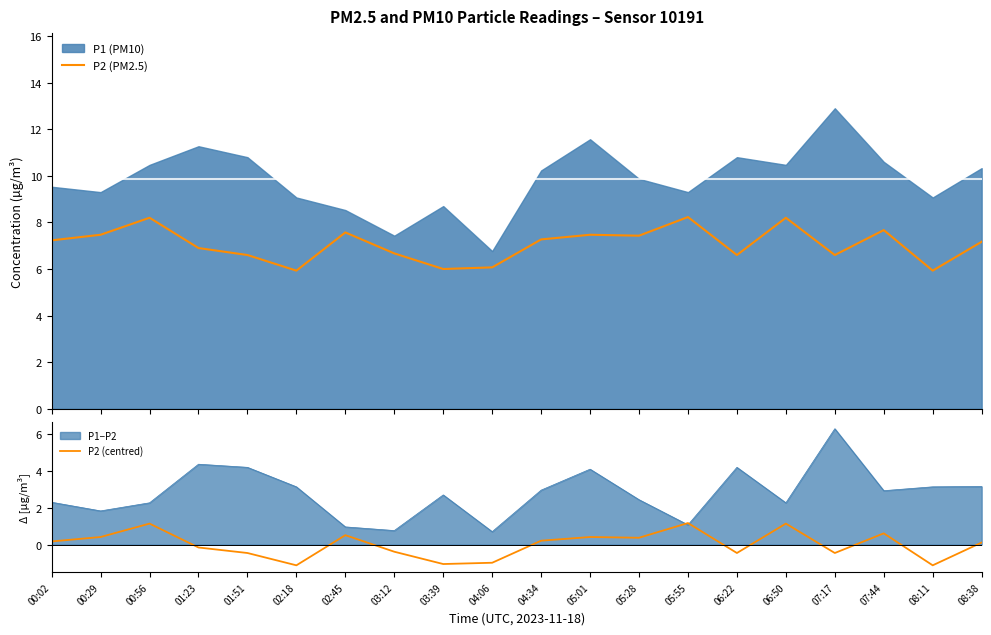

What position from the right is 06:50?

5